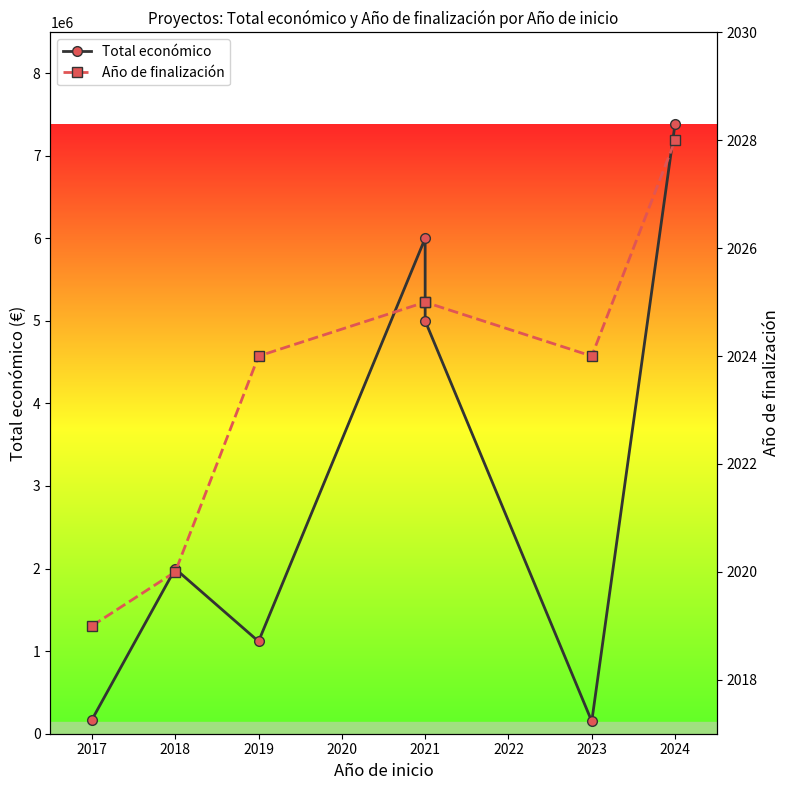

How many data points in Año de finalización are above 2024?

3